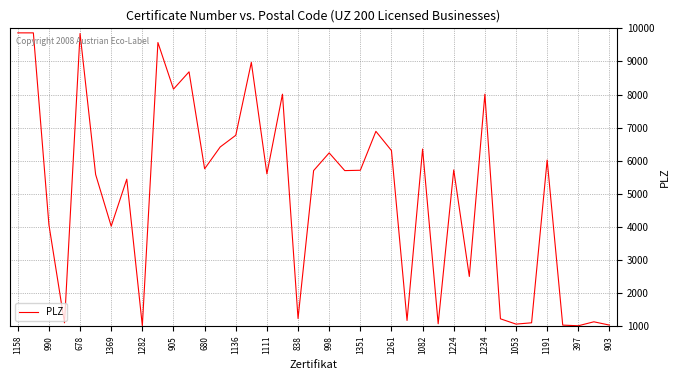

True or false: there are more than 1 points higher than both neighbors.

True